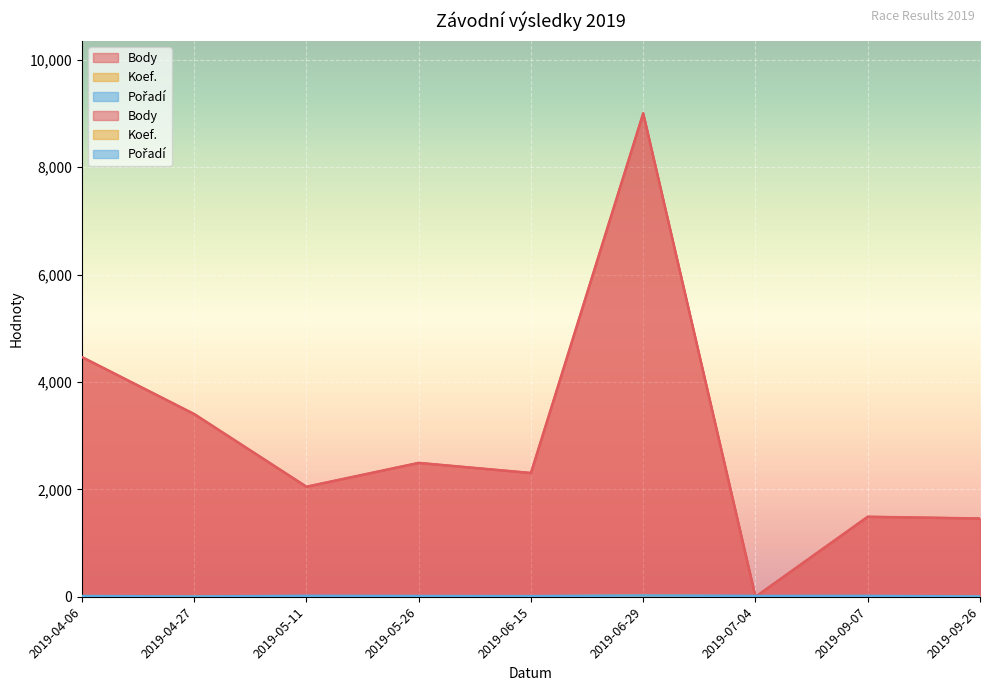

What is the sum of the Pořadí values at 2019-09-26 and 2019-09-07?

24